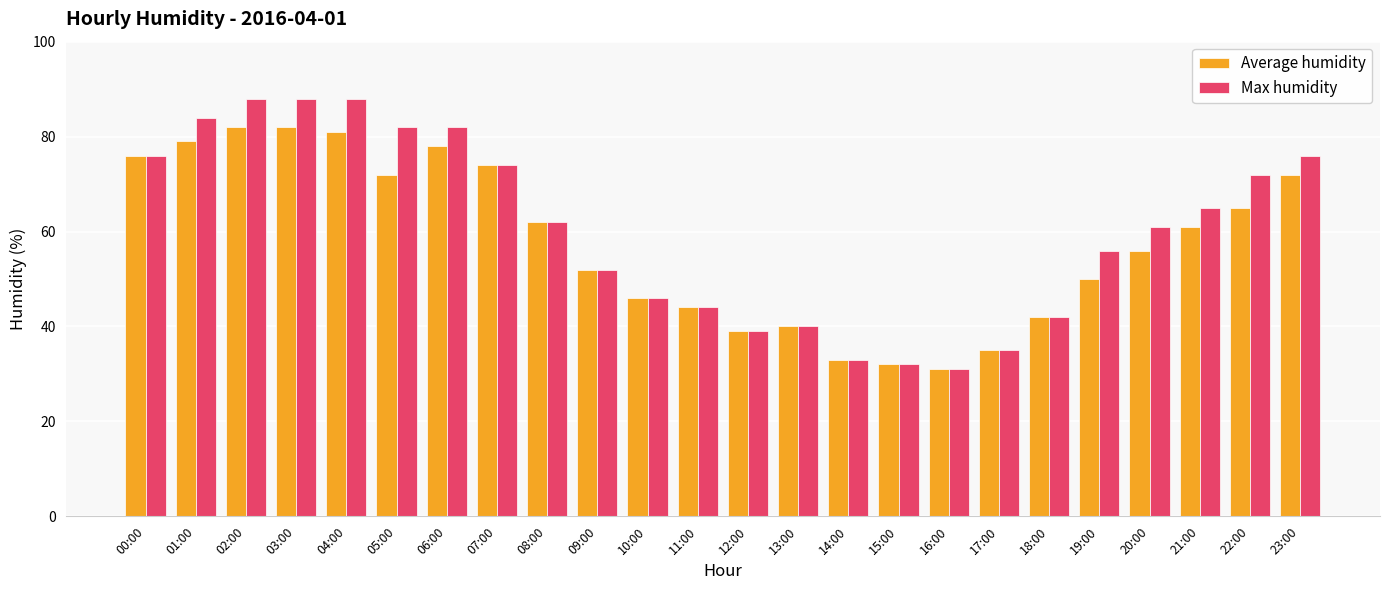

What is the label of the 7th bar from the right?

17:00